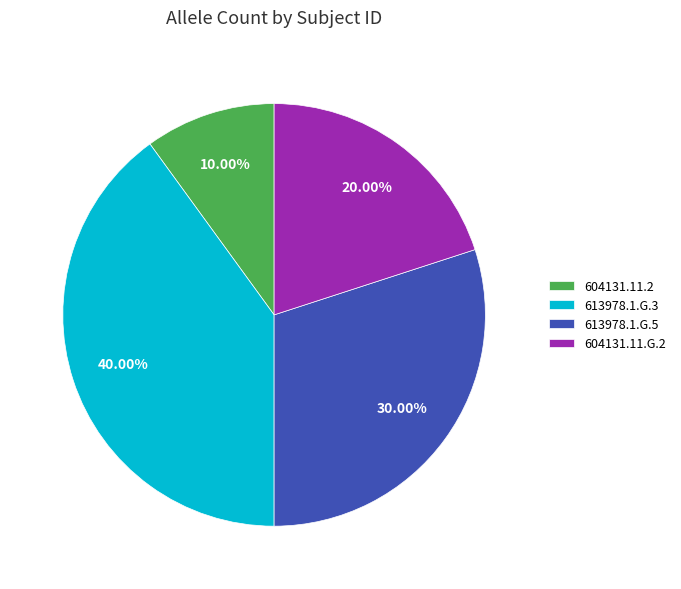

Rank the categories by value from highest to lowest.

613978.1.G.3, 613978.1.G.5, 604131.11.G.2, 604131.11.2